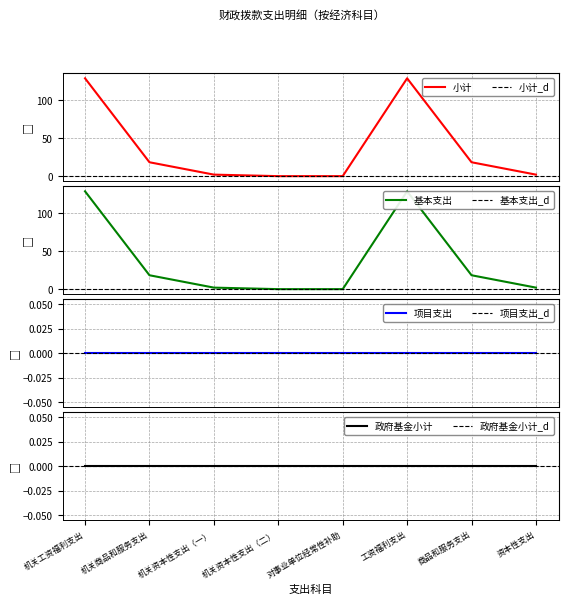

What is the difference between the maximum and minimum values in the 基本支出 series?

129.1